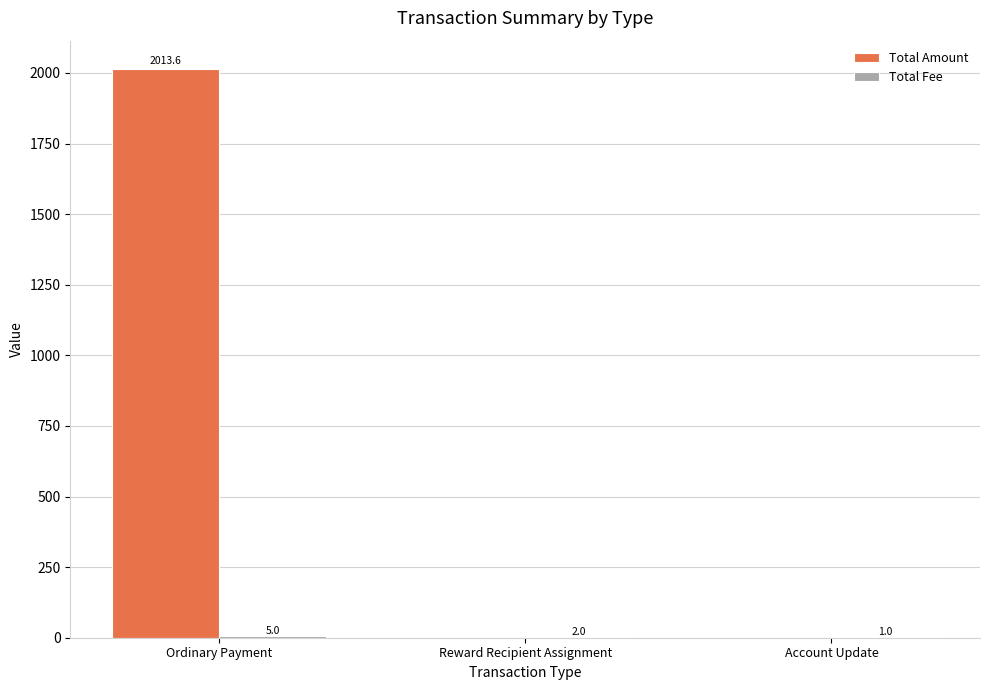

The Total Amount series shows 3301.8 at Ordinary Payment. True or false?

False